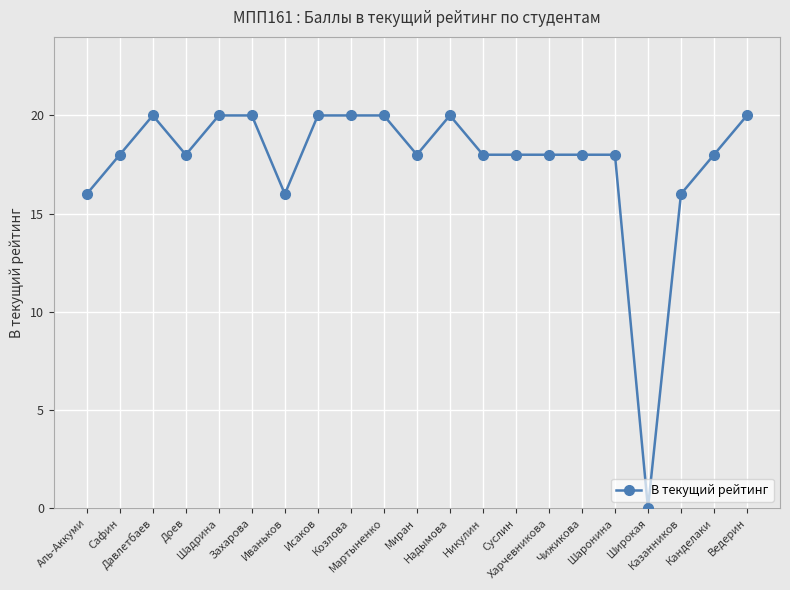

What is the maximum value shown in the chart?

20